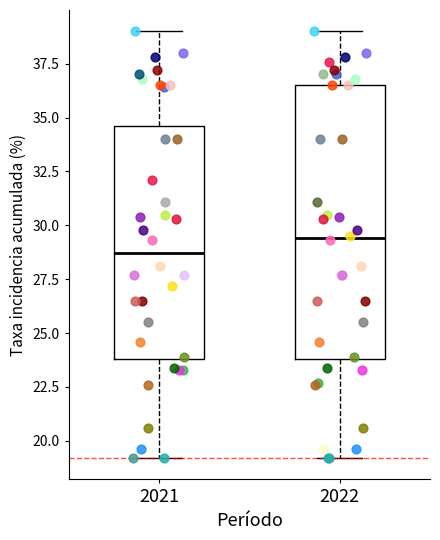

Comparing the boxes themselves (not the whiskers), which one is the tallest?

2022